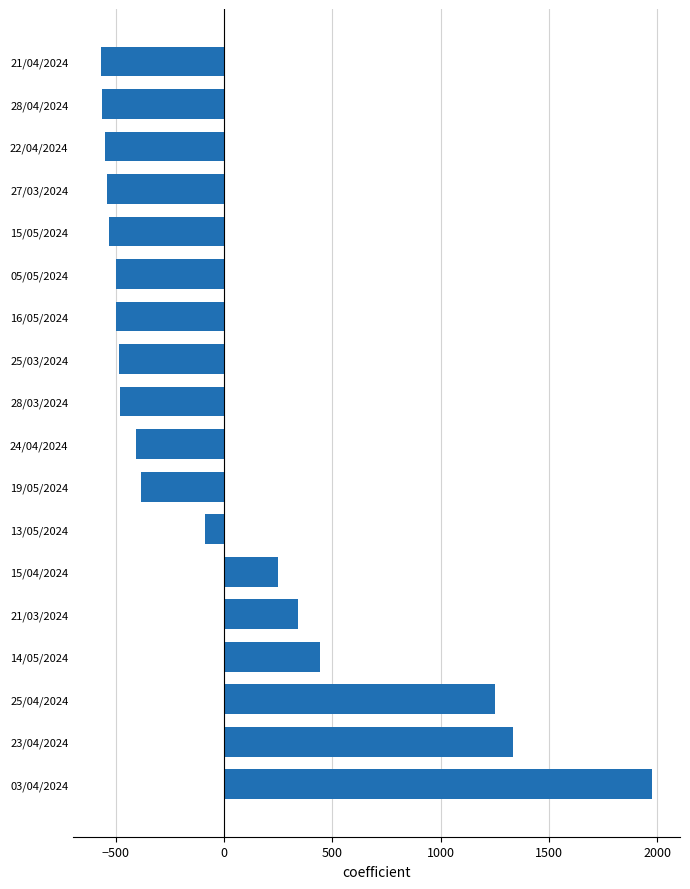

Read the value at 21/04/2024.

-568.7